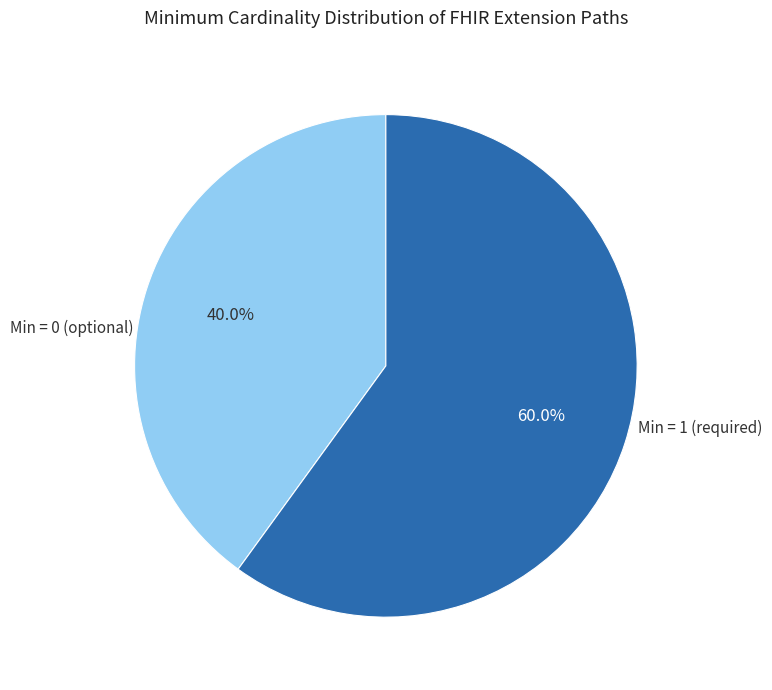

What is the majority slice?

Min = 1 (required)